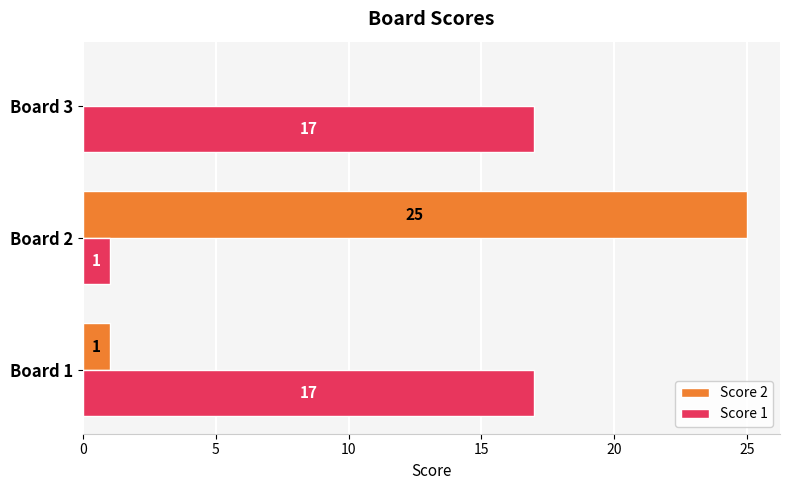

At which label does Score 2 reach its peak?

Board 2